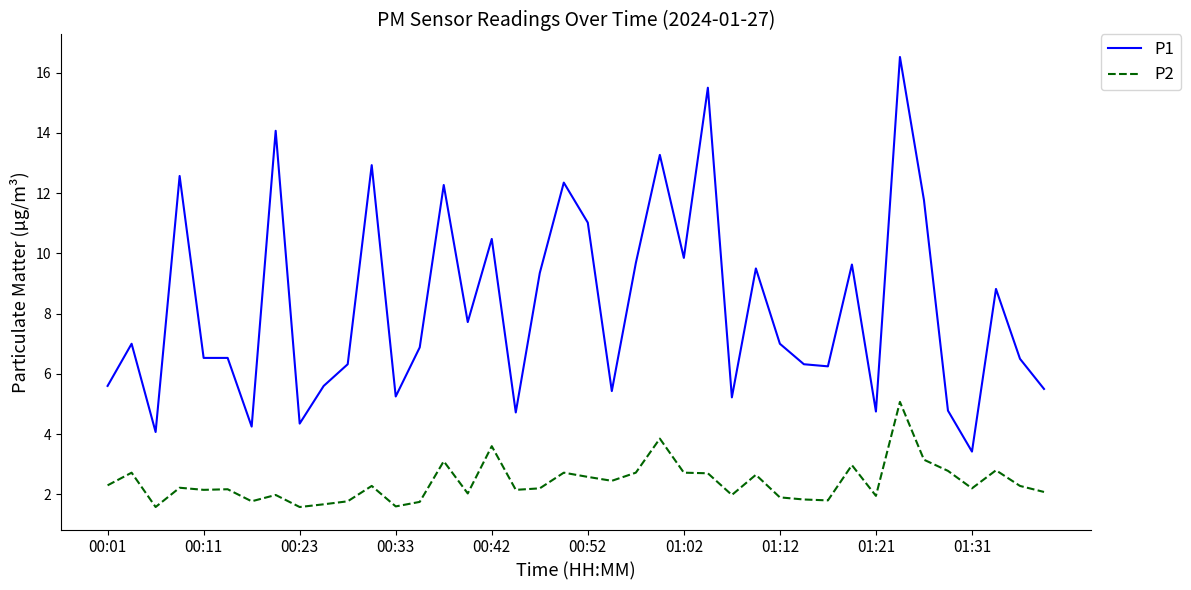

Which series has the largest total across all categories?

P1